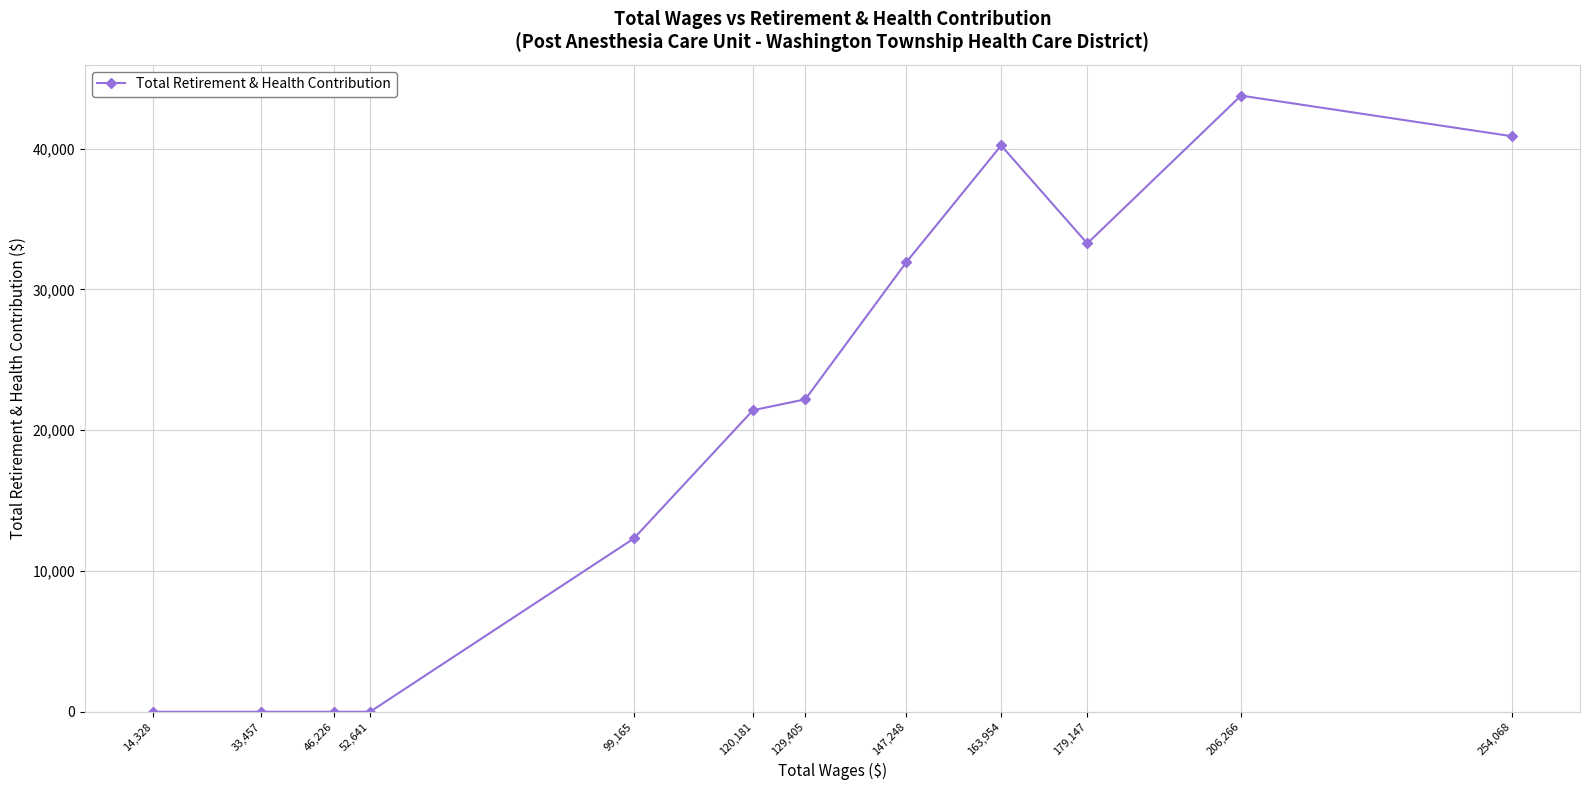

Is it true that the value at 206,266 is 43772?

True